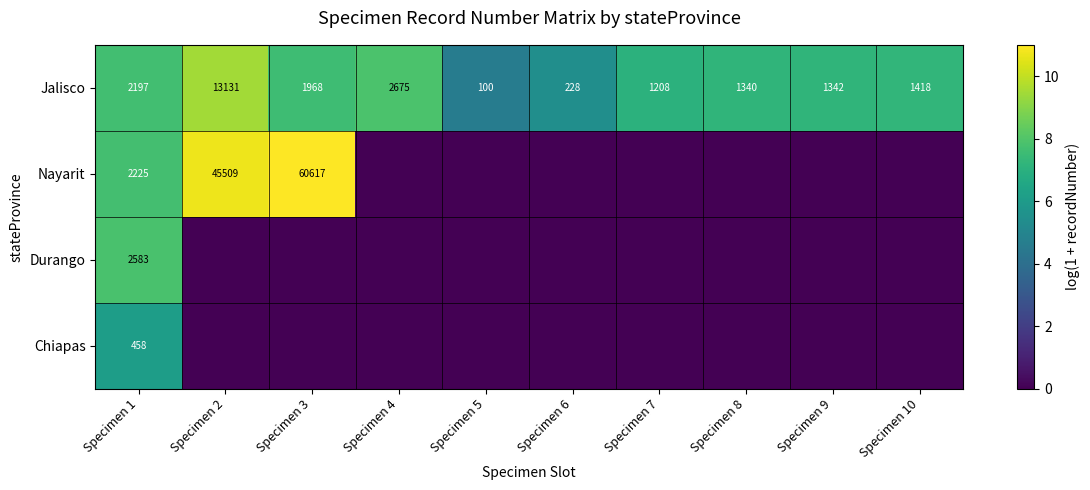

At which label is Jalisco closest to 6615?

Specimen 4